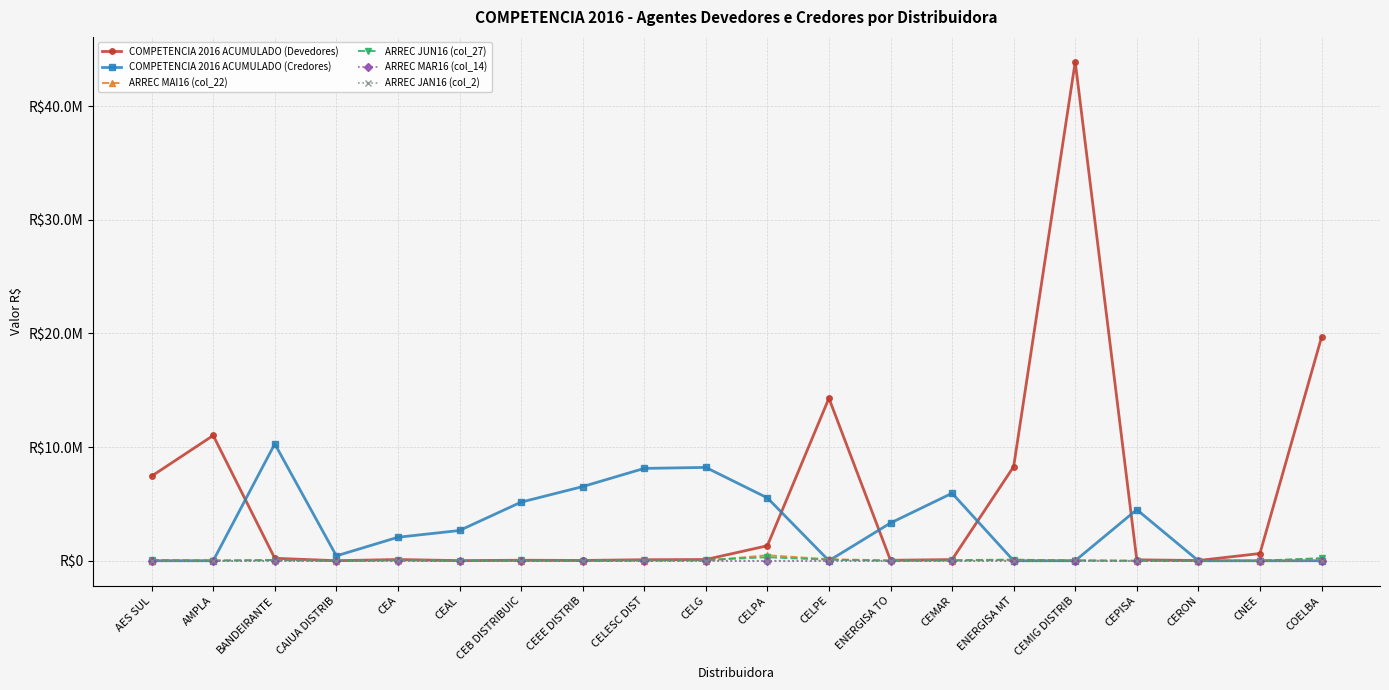

At which label does ARREC JAN16 (col_2) reach its minimum?

CEA